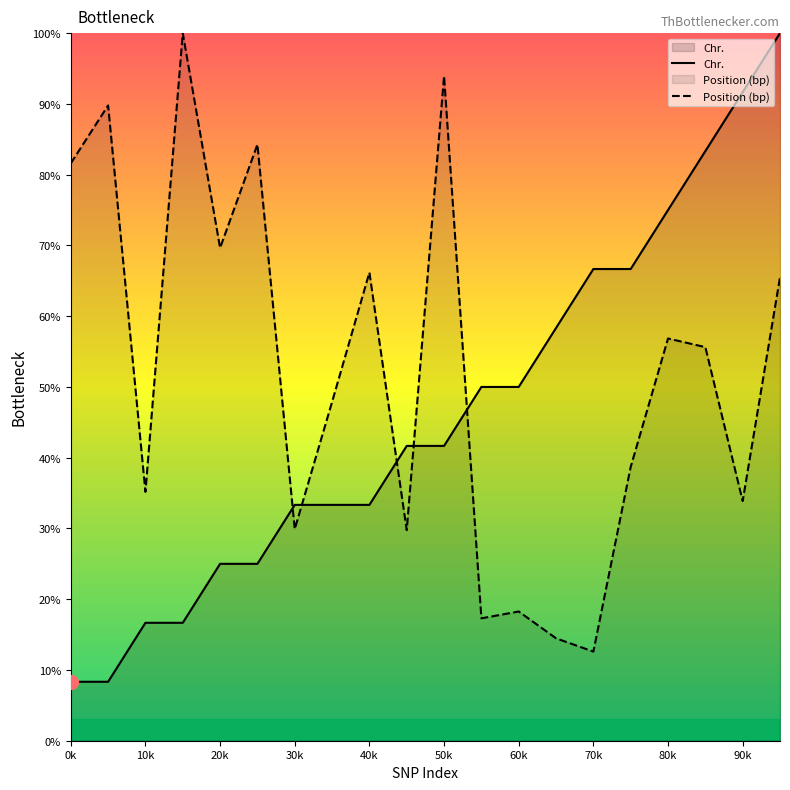

How many distinct data groups are displayed?

2